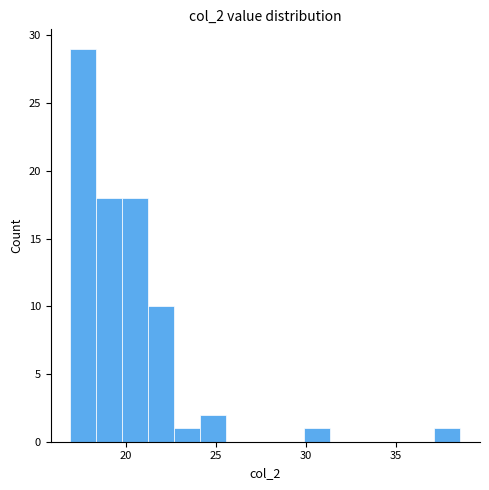

Read against the x-axis, roughly where is the centre of the tallest bar?

17.5